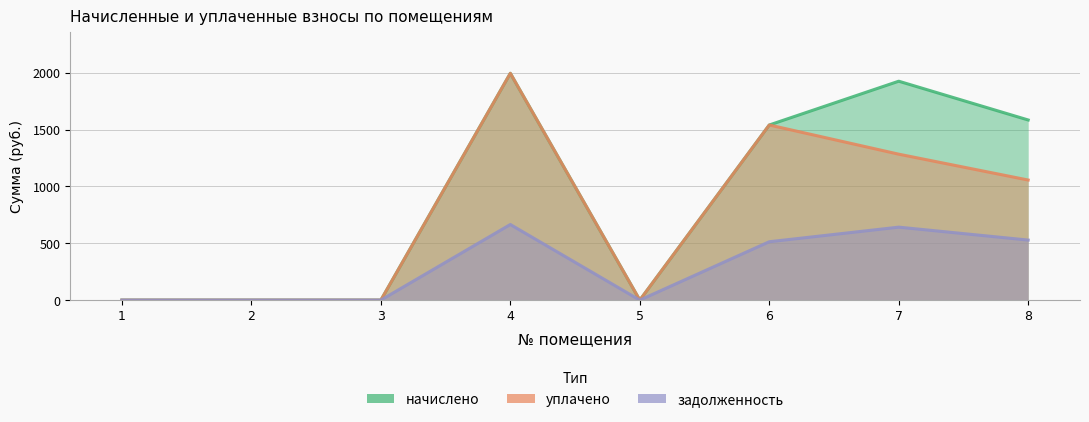

What is the value of the начислено point at the 7th from the left?

1924.7